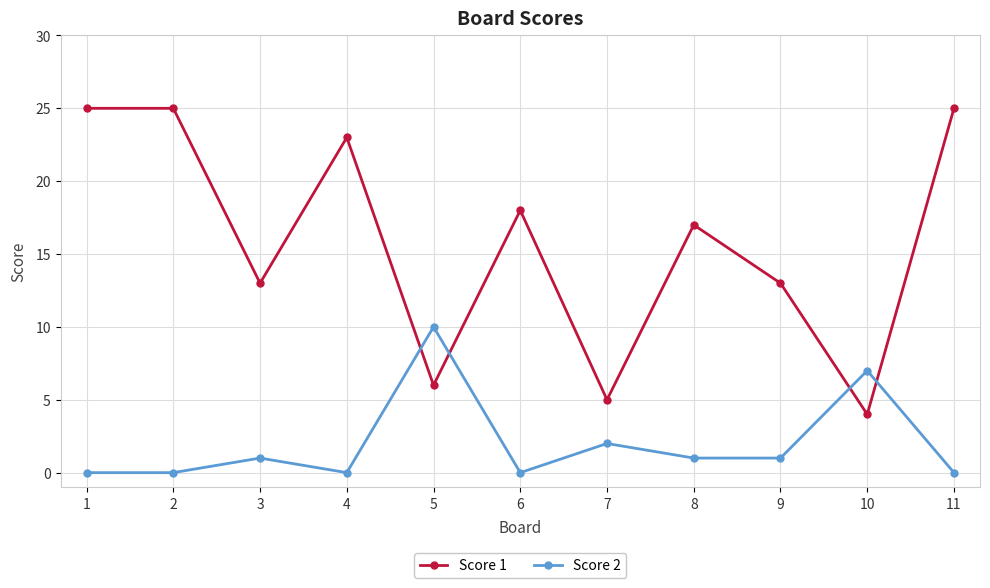

Which series has the widest spread of values?

Score 1